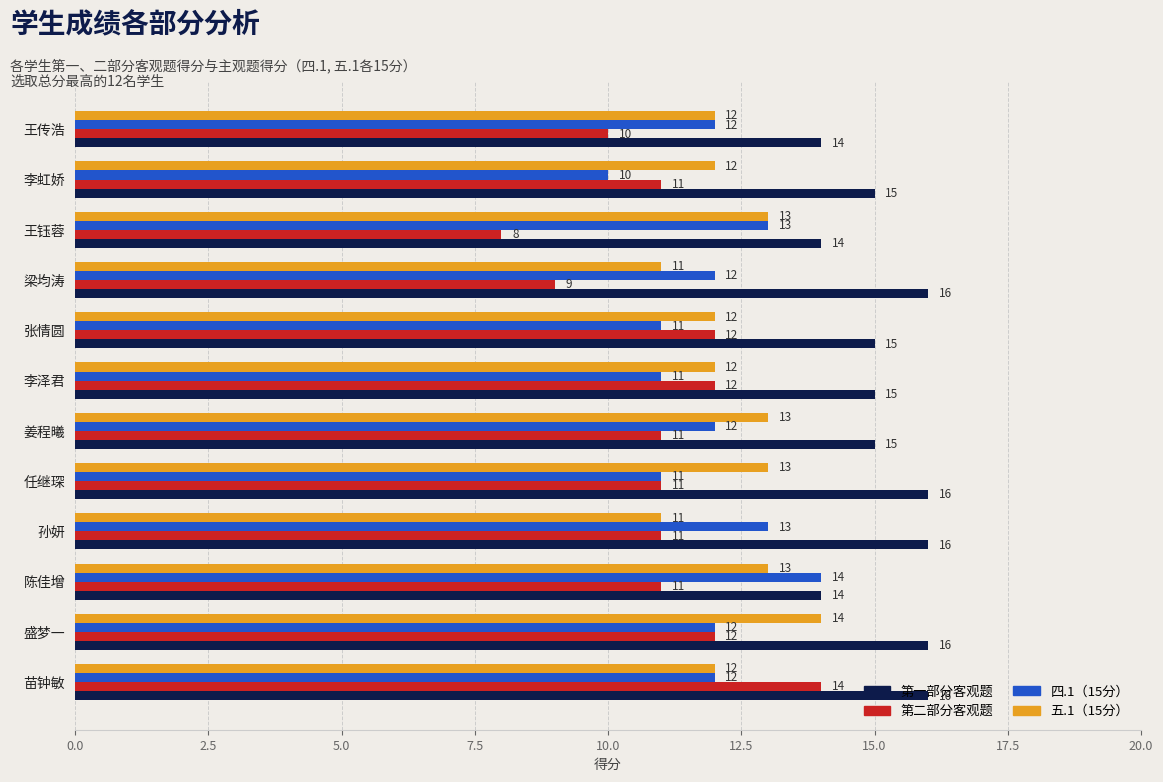

What is the smallest value displayed?

8